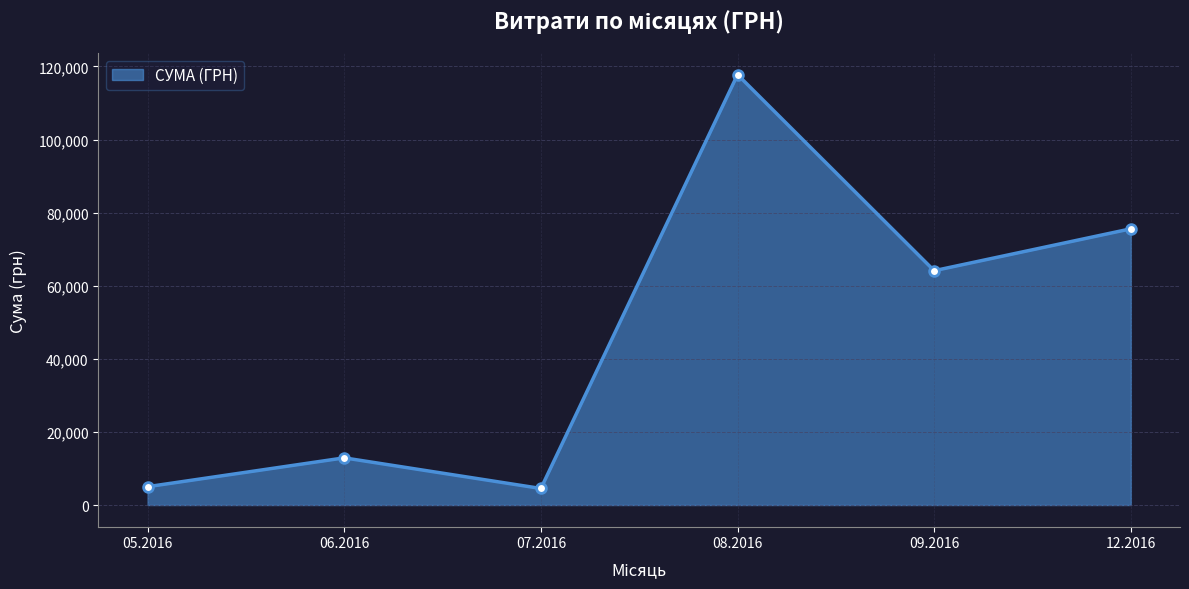

What is the sum of all values?

279891.6